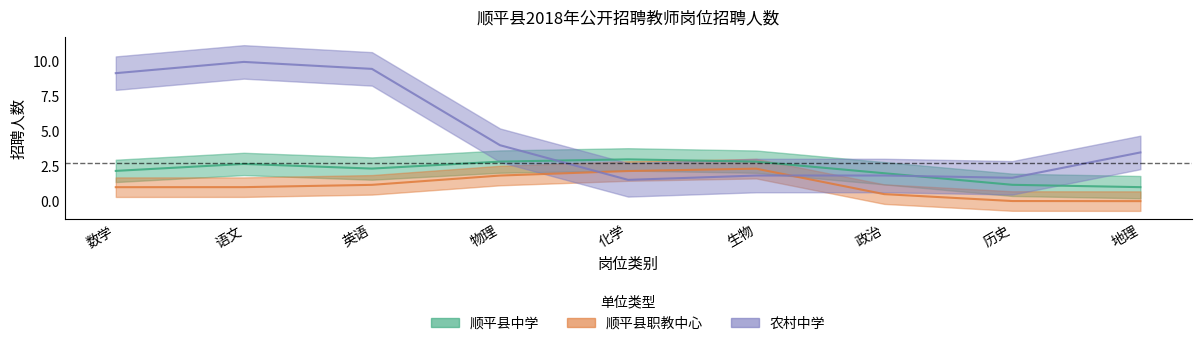

True or false: 农村中学 has a value of 4 at 地理.

True